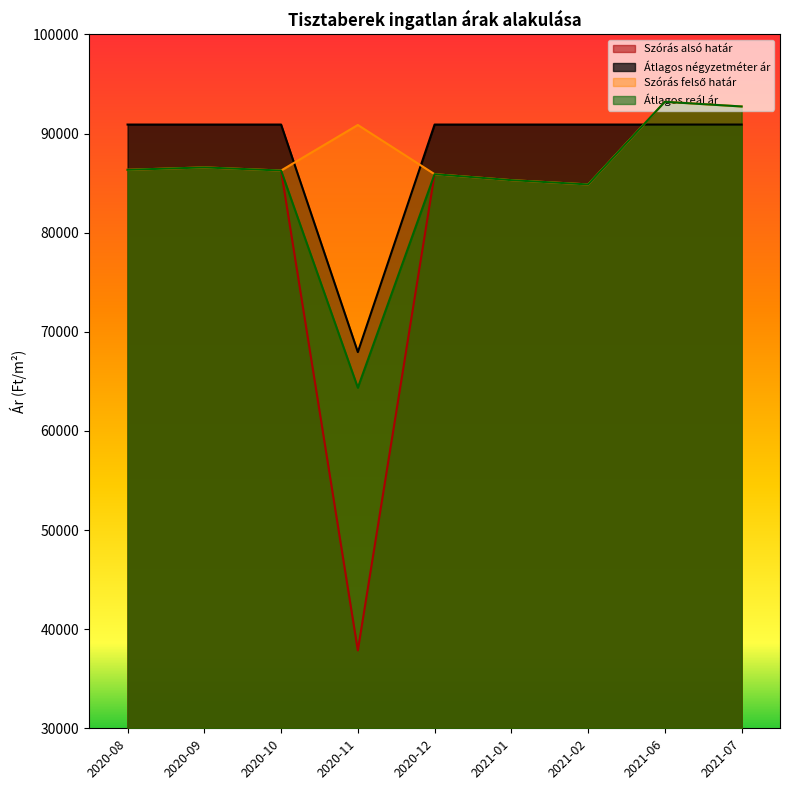

At which label does Szórás alsó határ reach its minimum?

2020-11